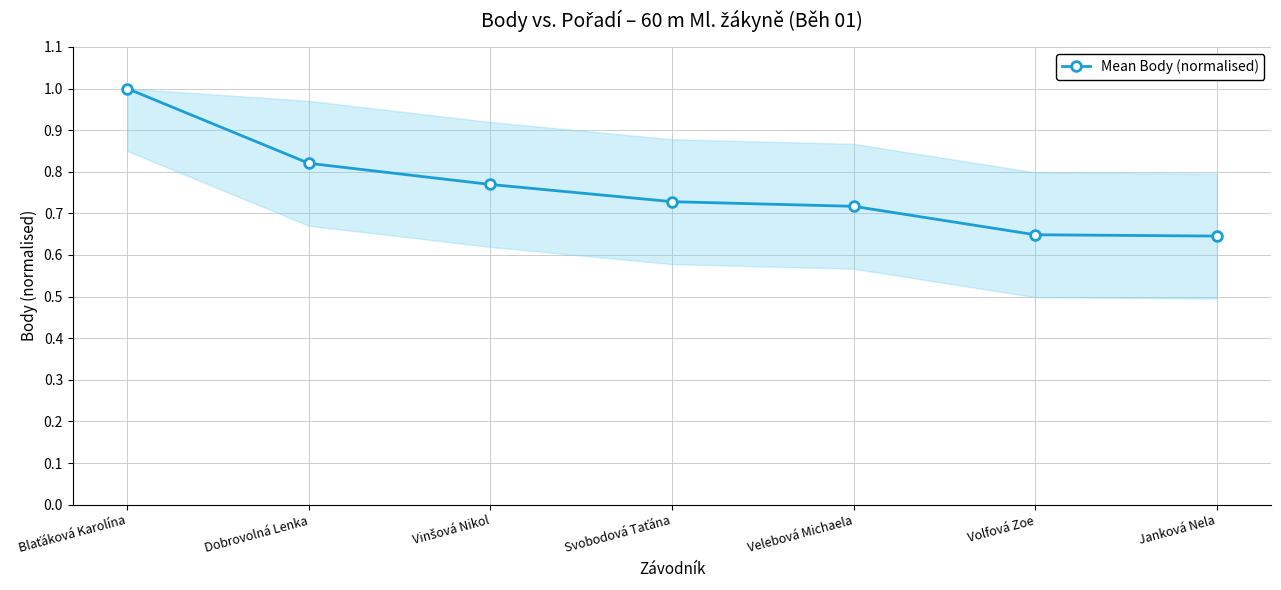

How many lines are shown in the chart?

1